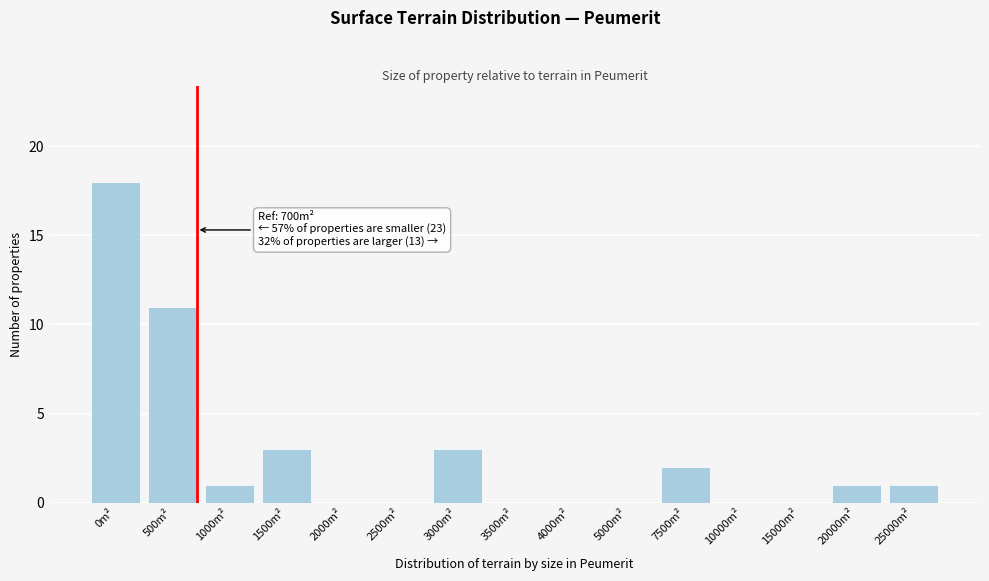

Reading left to right, what are all the values shown in this chart?

0m²=18	500m²=11	1000m²=1	1500m²=3	2000m²=0	2500m²=0	3000m²=3	3500m²=0	4000m²=0	5000m²=0	7500m²=2	10000m²=0	15000m²=0	20000m²=1	25000m²=1